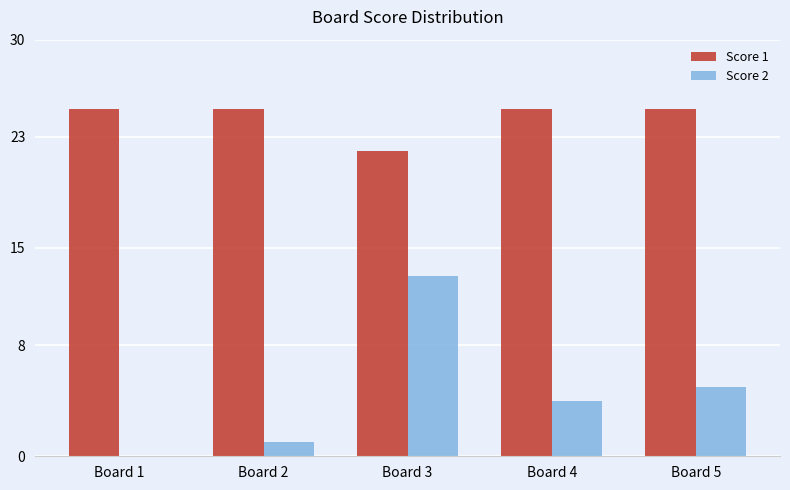

Which series has the largest total across all categories?

Score 1